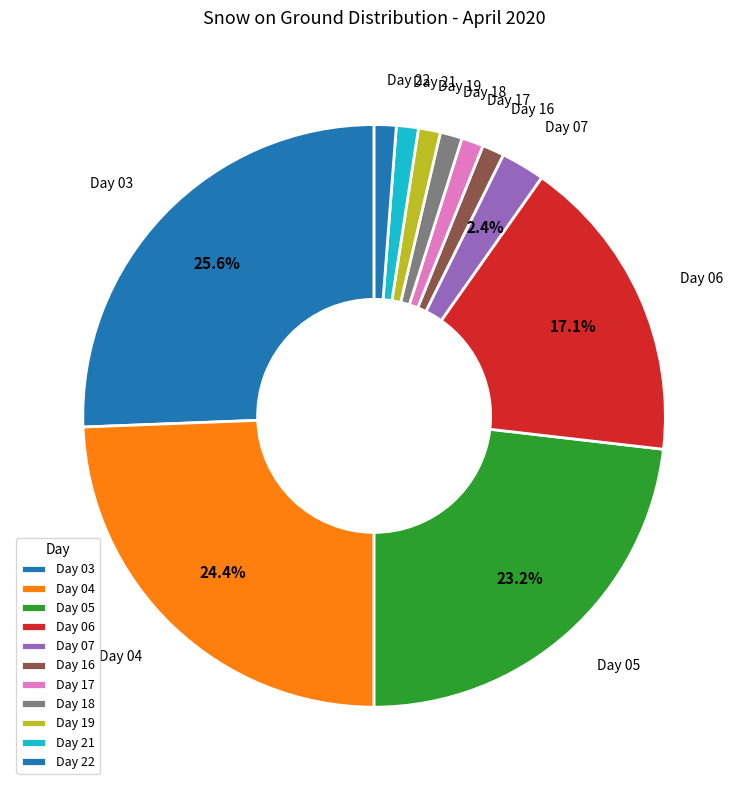

How many segments does this pie chart have?

11